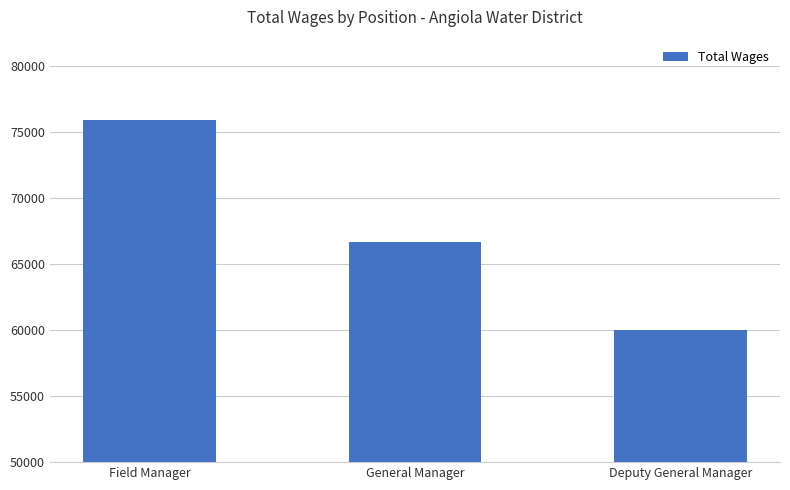

True or false: the data shows 106537 at Deputy General Manager.

False